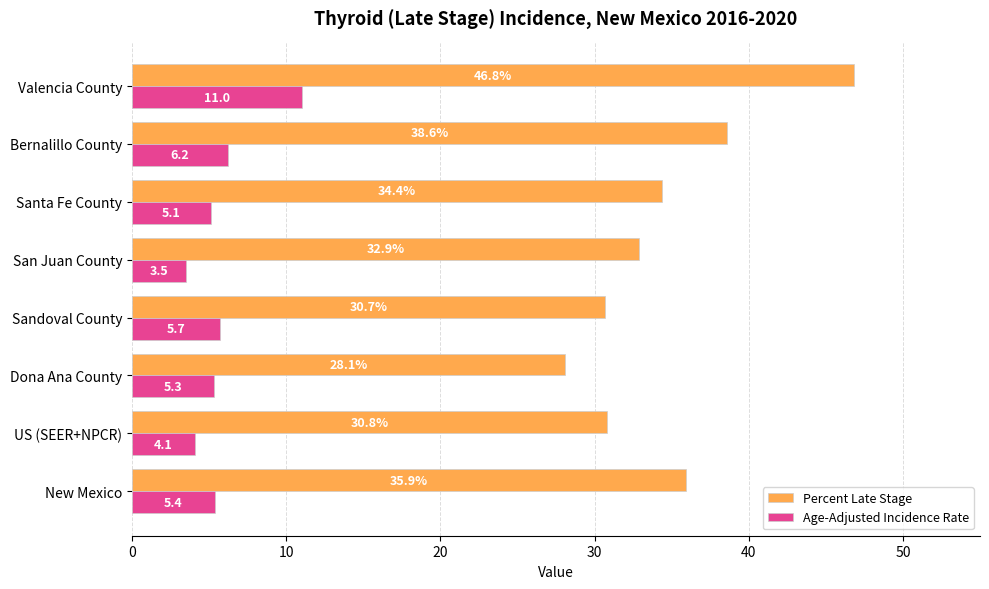

What is the difference between the second highest and second lowest values in the Age-Adjusted Incidence Rate series?

2.1